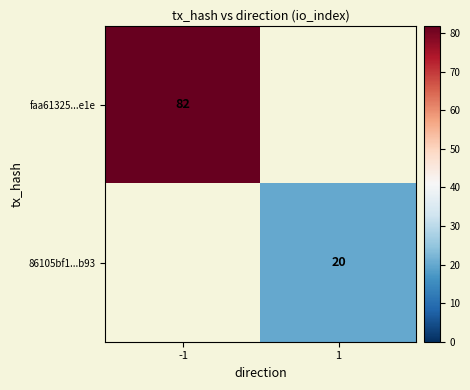

Is the value of faa61325...e1e at -1 greater than the value of 86105bf1...b93 at 1?

Yes